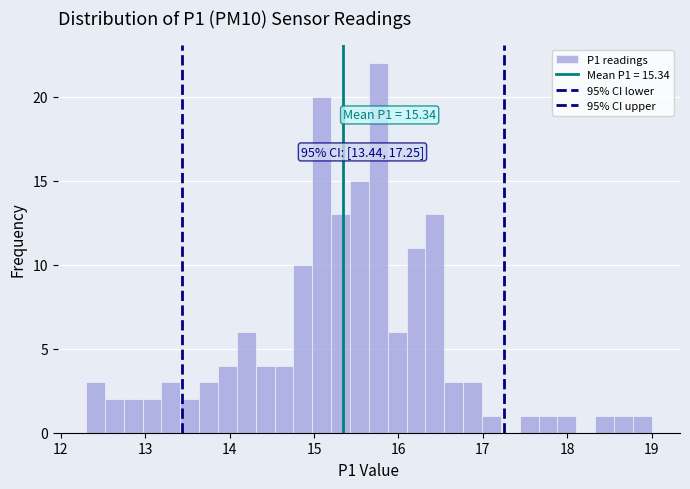

Read against the x-axis, roughly where is the centre of the tallest bar?

15.8